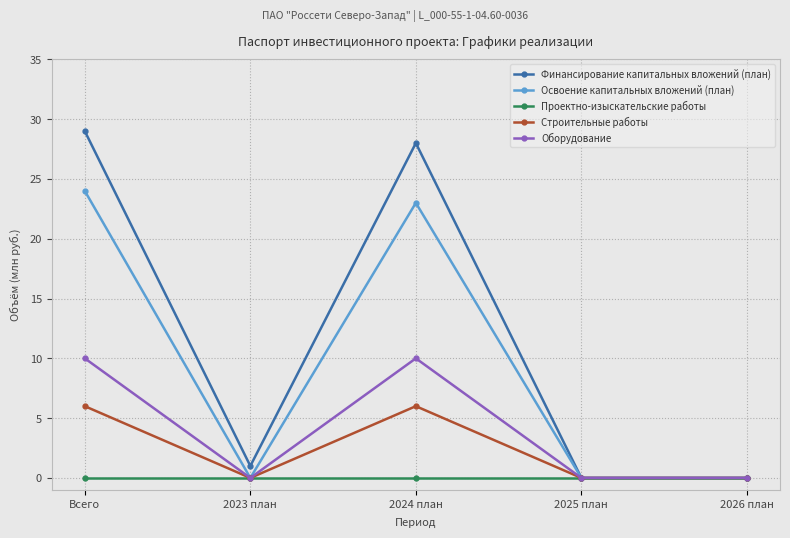

What is the label of the 1st point from the right?

2026 план